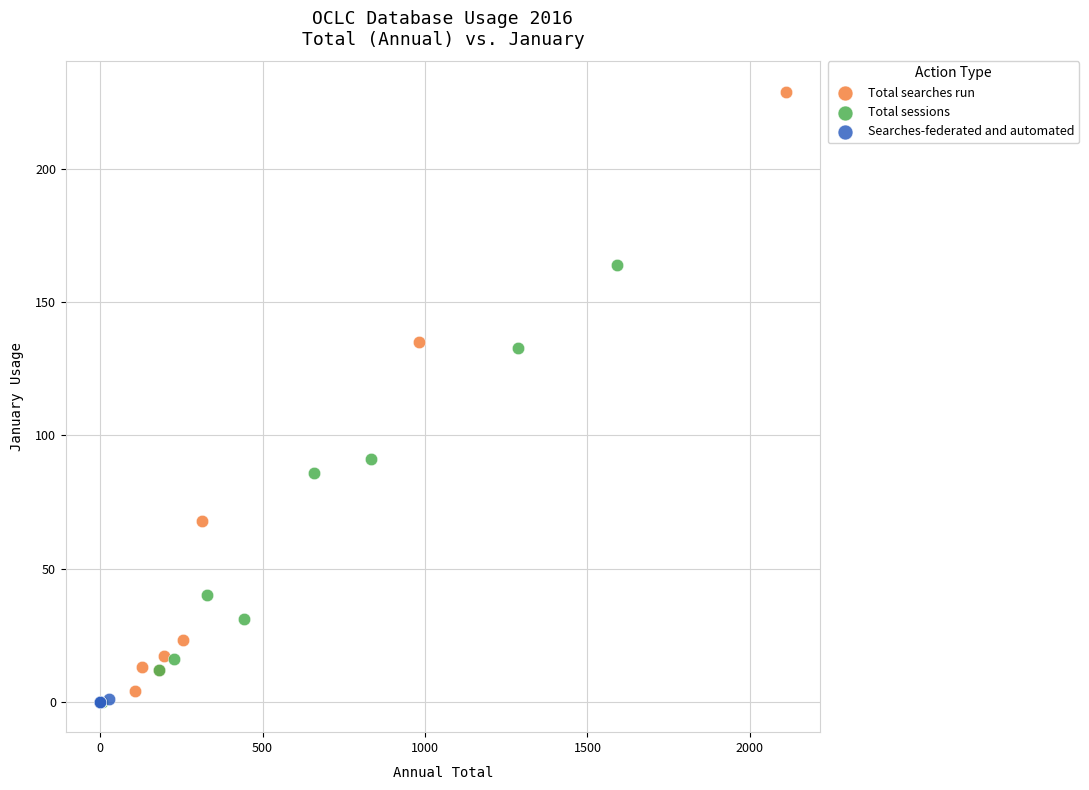

Which series reaches the maximum Y coordinate?

Total searches run